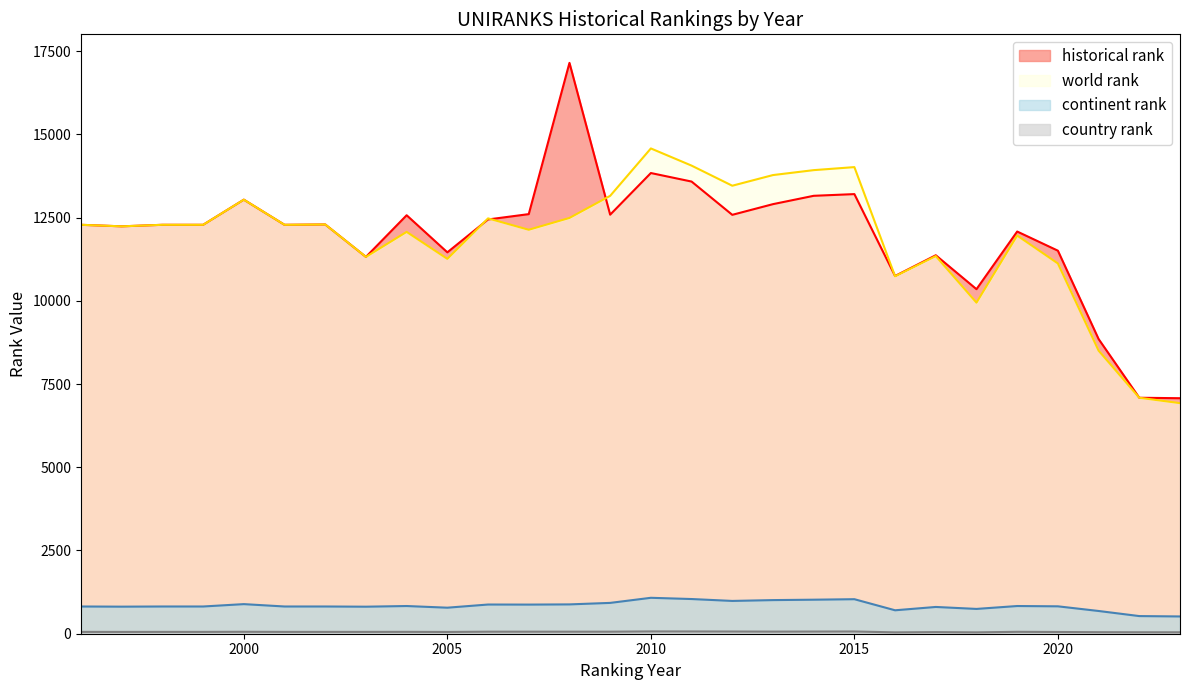

True or false: historical rank and world rank cross at least once.

True